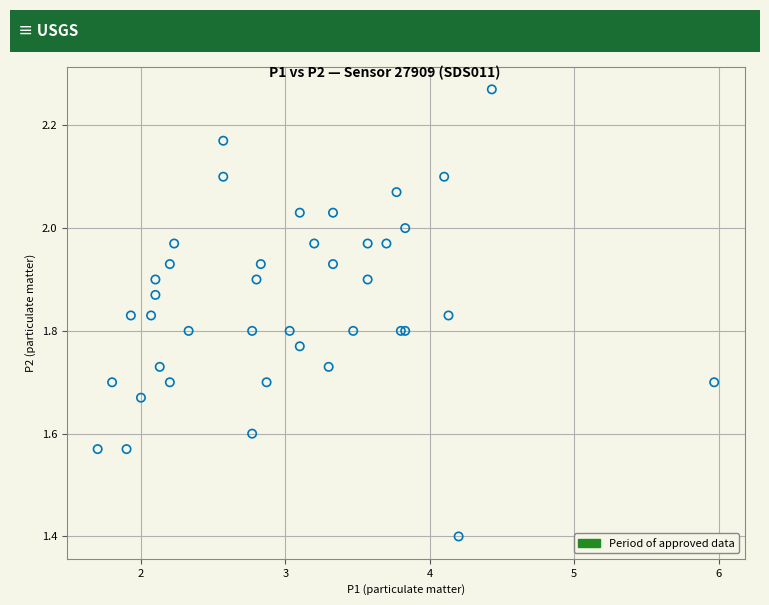

What Y value in the scatter plot is closest to 1?

1.4